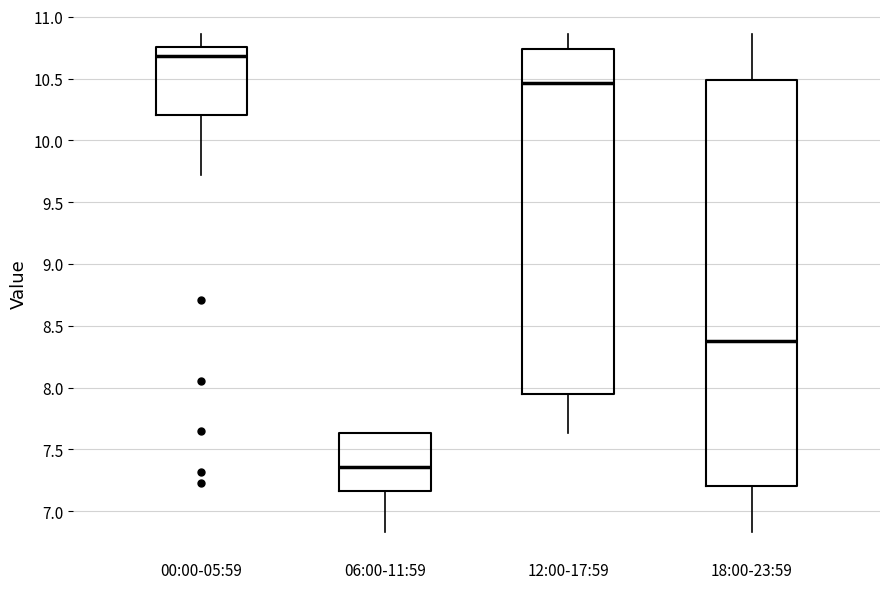

Where does the lower whisker of the box for 06:00-11:59 end on the y-axis? The values are not printed on the chart, so give them approximately, as read against the axis.

6.85